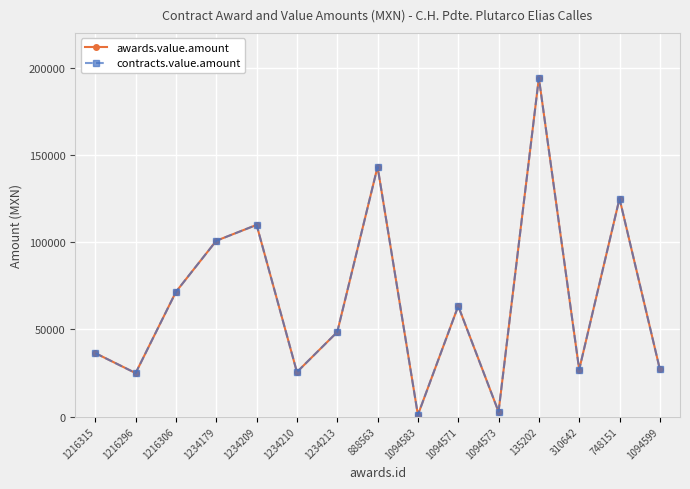

Is this an area chart (filled region under the line)?

No